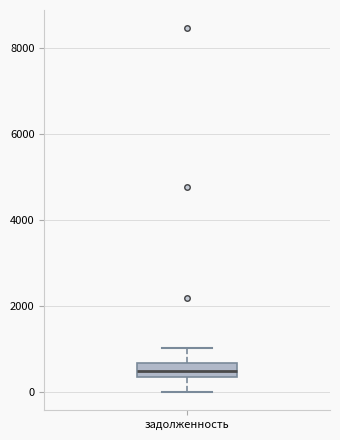

Where is the lower edge of the box for задолженность on the y-axis? The values are not printed on the chart, so give them approximately, as read against the axis.

400